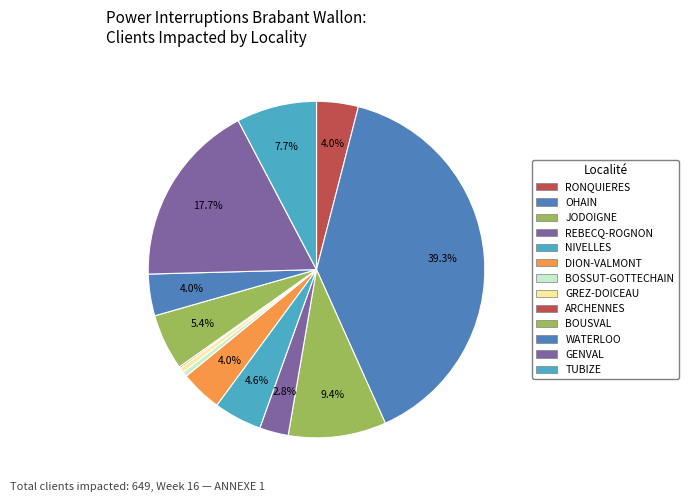

The DION-VALMONT slice represents 4% of the pie. True or false?

True